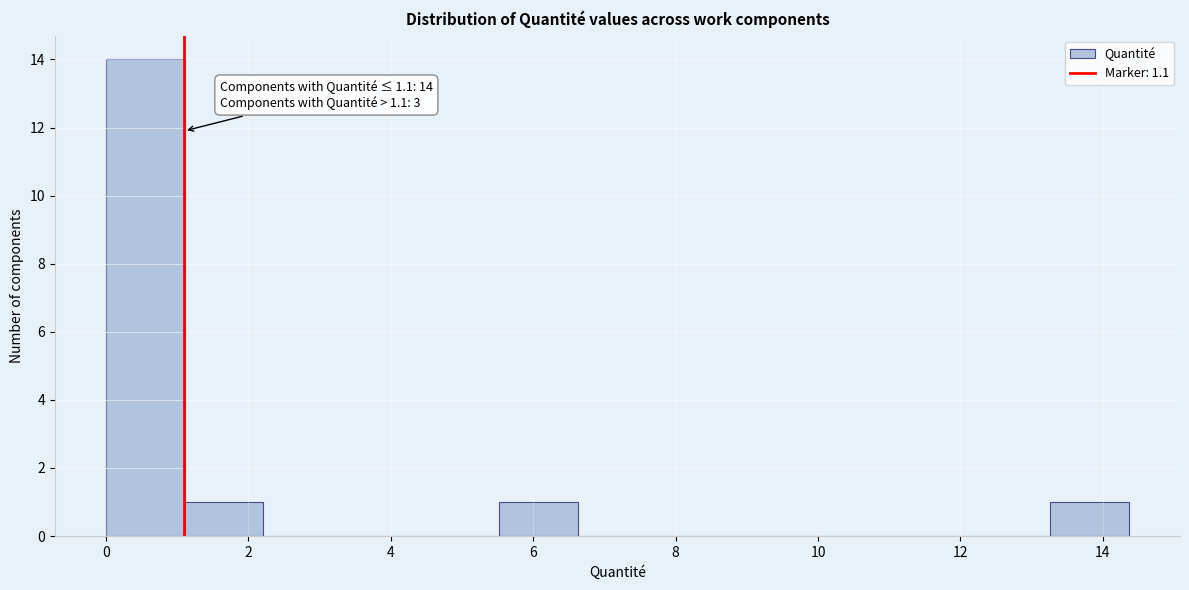

Which range on the x-axis has the tallest bar?

0.0 to 1.2